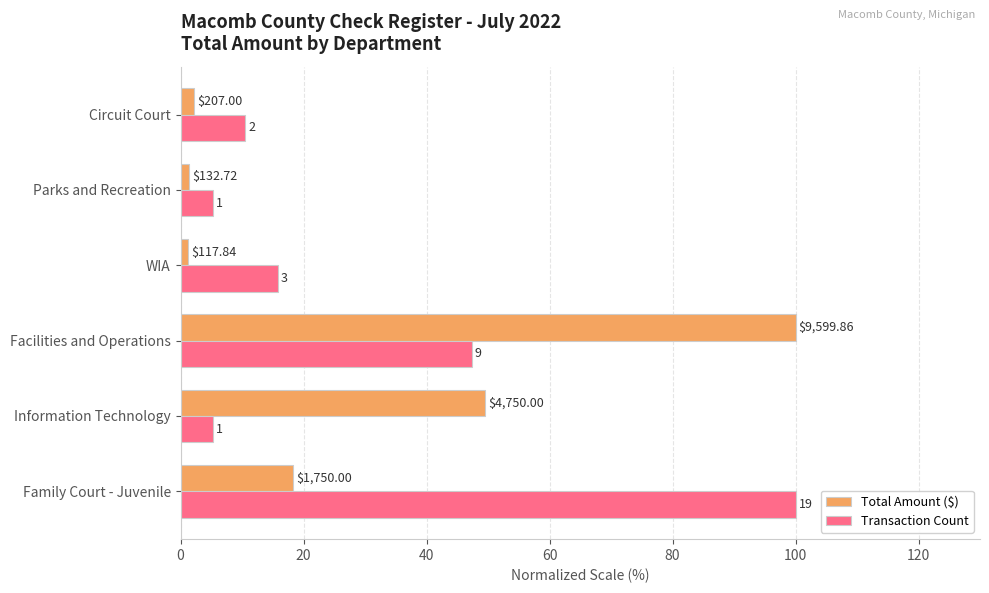

Are the bars grouped side by side (vs. stacked)?

Yes